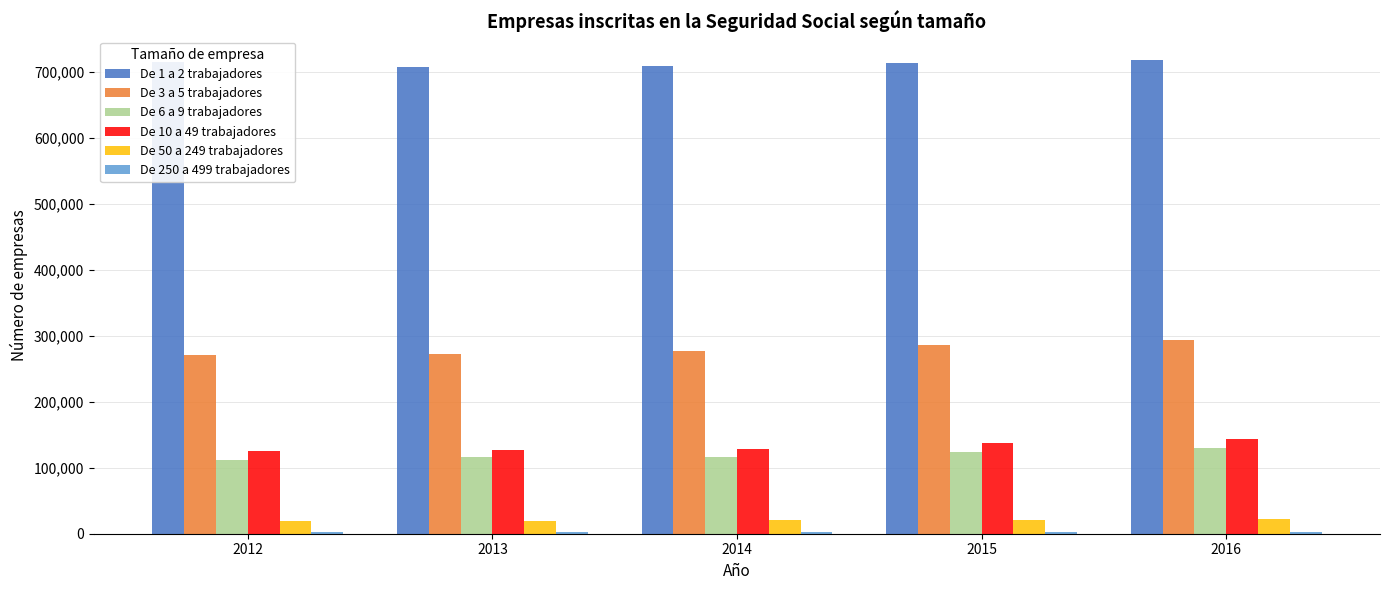

Which series has the largest range (max minus min)?

De 3 a 5 trabajadores